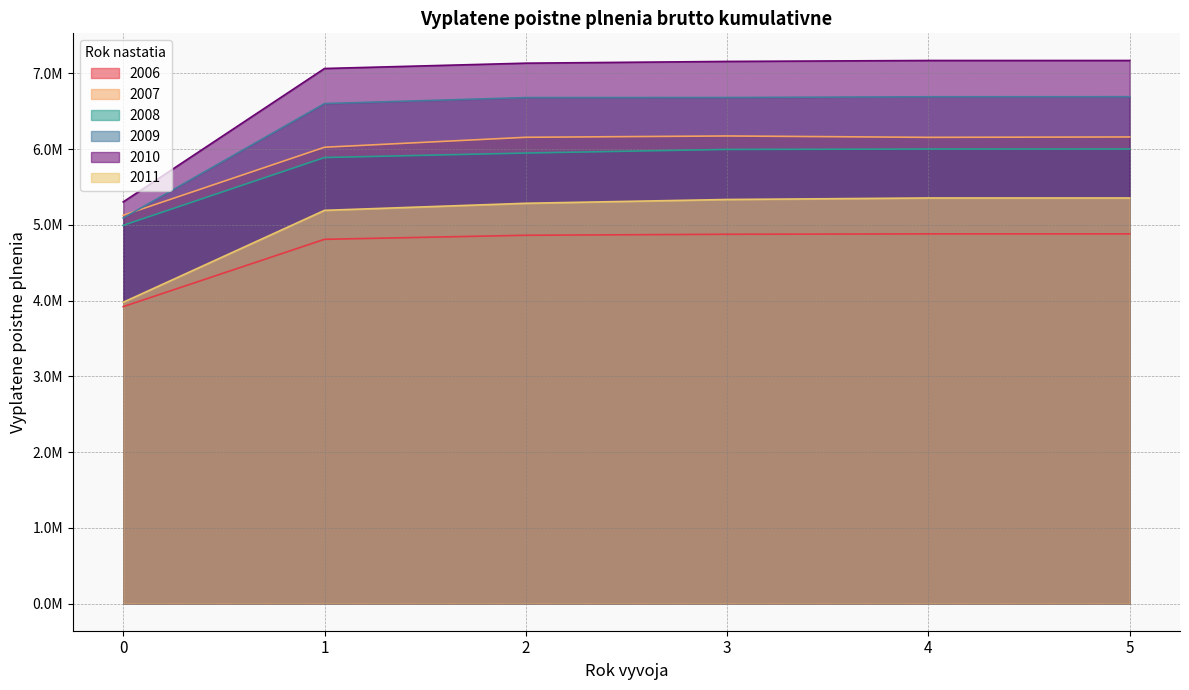

Reading left to right, transcribe all the data shown in this chart.

2006: 3919755	4808239	4861673	4874892	4880058	4880098
2007: 5125354	6023692	6154978	6172411	6154186	6159384
2008: 4992868	5887694	5947186	5994830	5999893	6000146
2009: 5088911	6599967	6679242	6680195	6689771	6690491
2010: 5301892	7062959	7133304	7156304	7168704	7168785
2011: 3977283	5190630	5283816	5333900	5353861	5353878